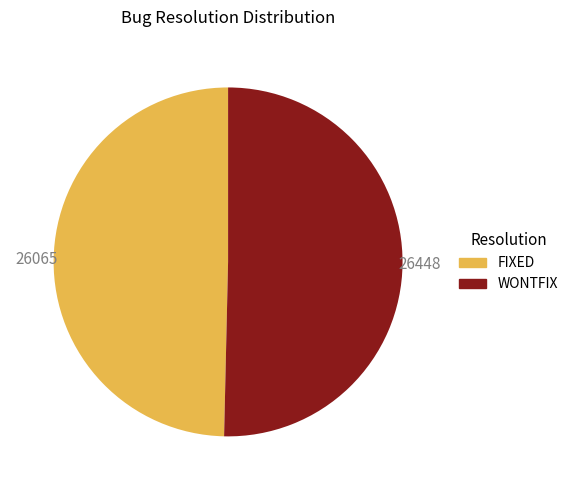

Is it true that FIXED is 37% of the pie?

False